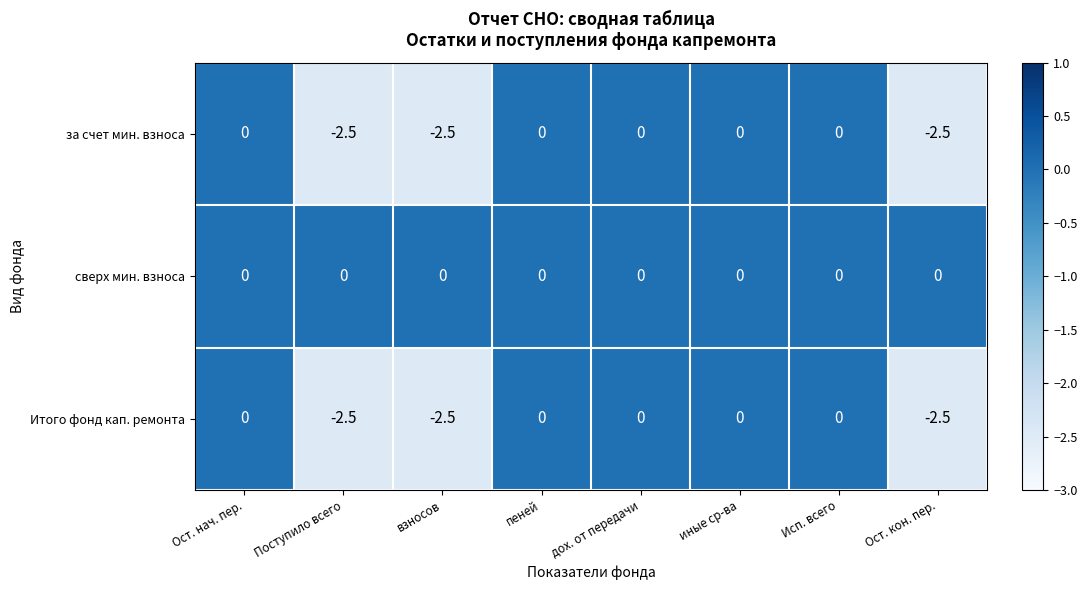

Is it true that Итого фонд кап. ремонта equals -3.5 at взносов?

False